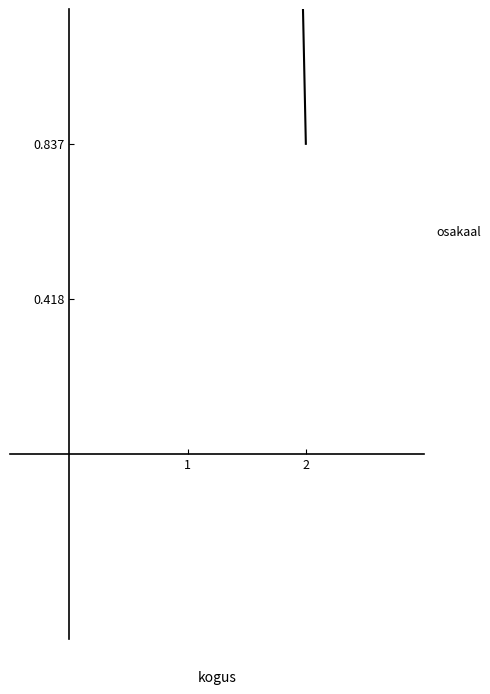

Does the chart display data point markers on the line(s)?

No